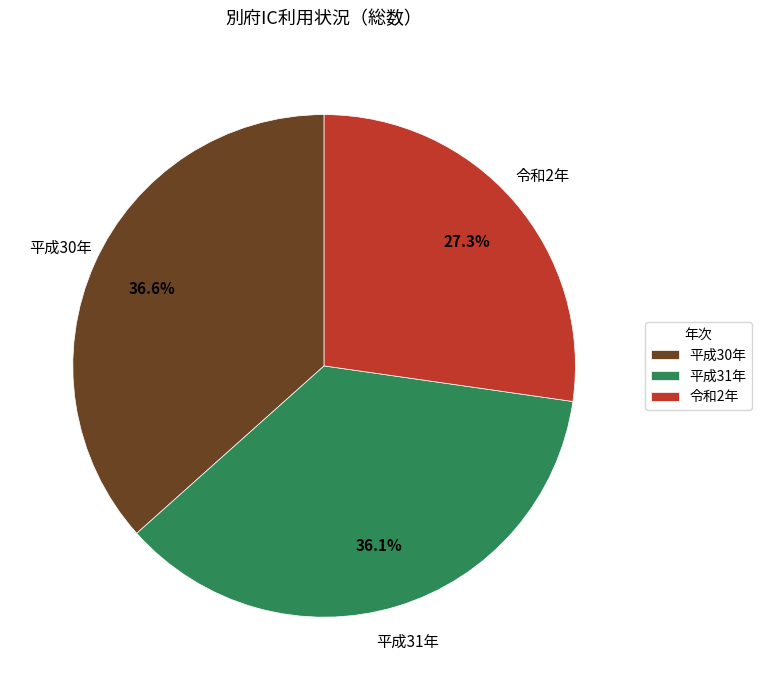

True or false: 平成30年 accounts for 37% of the total.

True